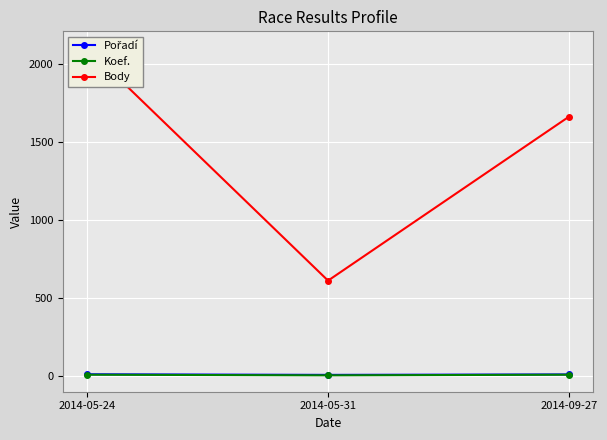

What is the sum of all Body values?

4378